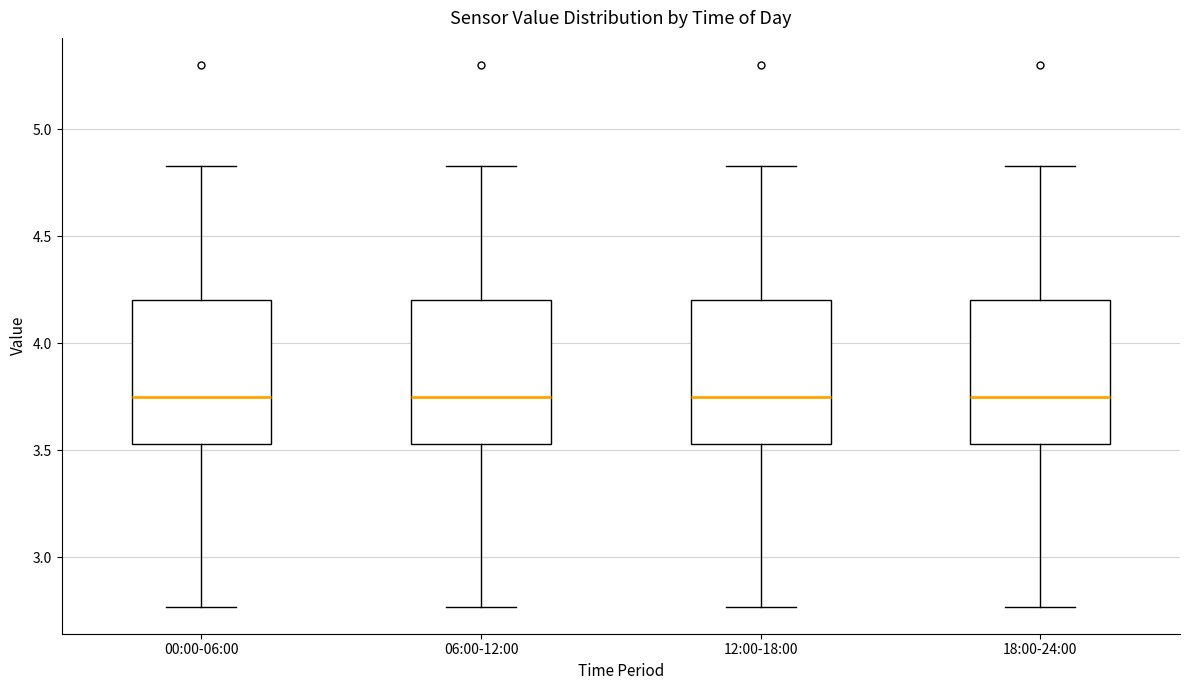

Reading left to right, read every box against the y-axis: the position of its median line, the range the box covers, and the ends of its whiskers. The values are not printed on the chart, so give them approximately, as read against the axis.

00:00-06:00: median 3.75, box 3.55 to 4.20, whiskers 2.75 to 4.85
06:00-12:00: median 3.75, box 3.55 to 4.20, whiskers 2.75 to 4.85
12:00-18:00: median 3.75, box 3.55 to 4.20, whiskers 2.75 to 4.85
18:00-24:00: median 3.75, box 3.55 to 4.20, whiskers 2.75 to 4.85